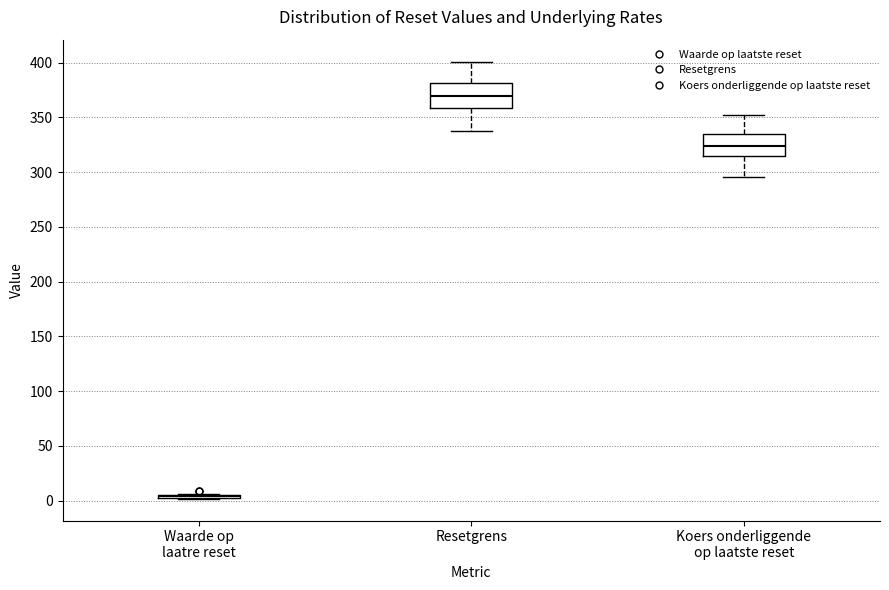

Reading left to right, transcribe this box plot: for each box, give where its median line is, the range the box spans, and where its two whiskers end, as read against the y-axis. The values are not printed on the chart, so give them approximately, as read against the axis.

Waarde op laatre reset: box collapsed to a line at 5, whiskers 0 to 5
Resetgrens: median 370, box 360 to 380, whiskers 335 to 400
Koers onderliggende op laatste reset: median 325, box 315 to 335, whiskers 295 to 350